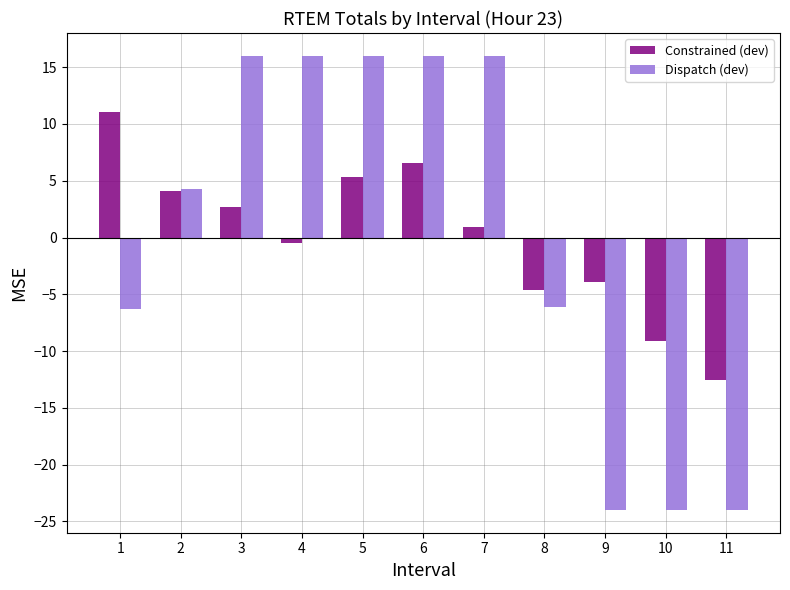

At which category is the sum across all series the highest?

6